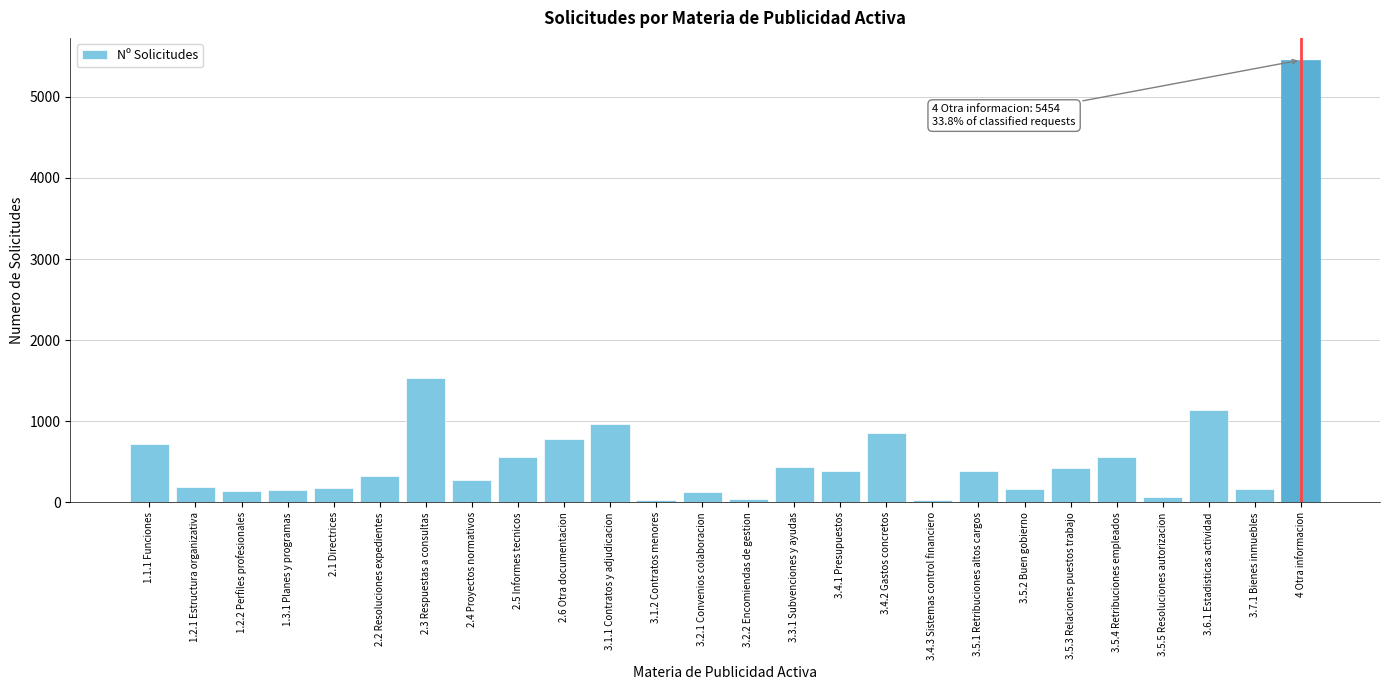

What is the average value?

620